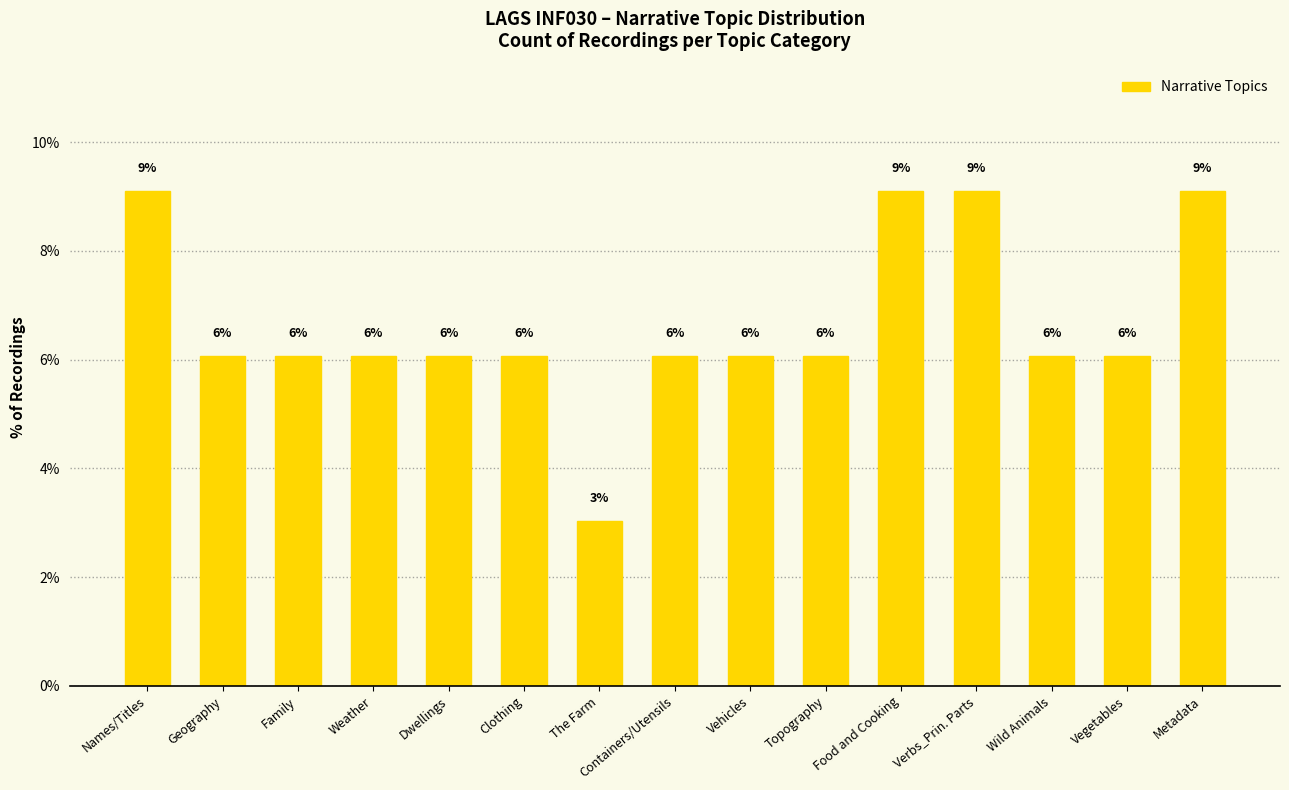

How many bars are there in total?

15